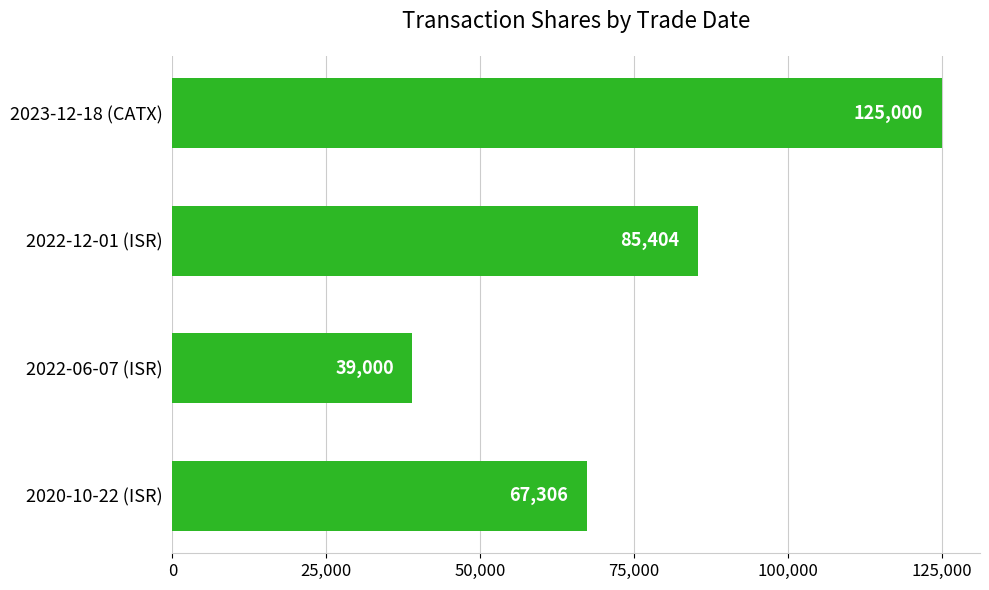

What is the smallest value displayed?

39000